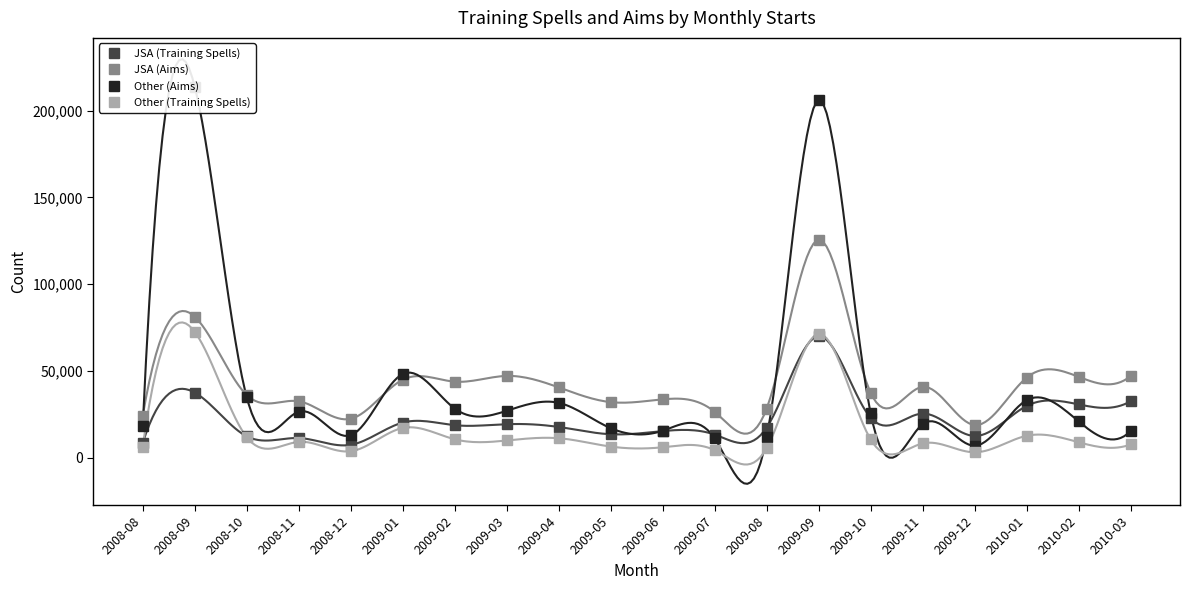

What is the sum of all JSA (Aims) values?

857100